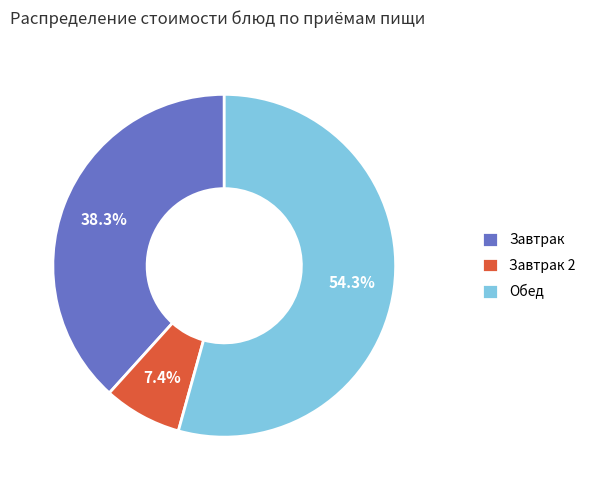

Which slice is the largest?

Обед